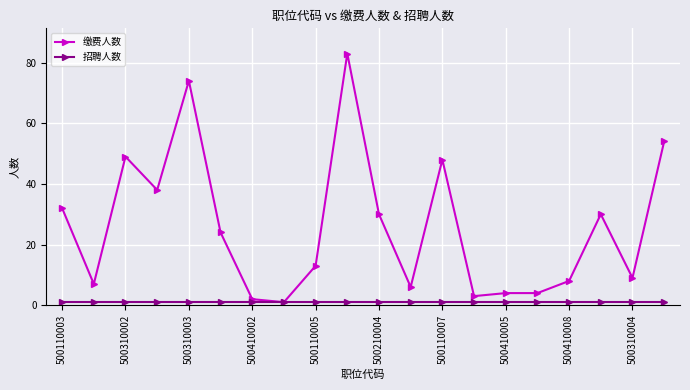

Which series has the widest spread of values?

缴费人数